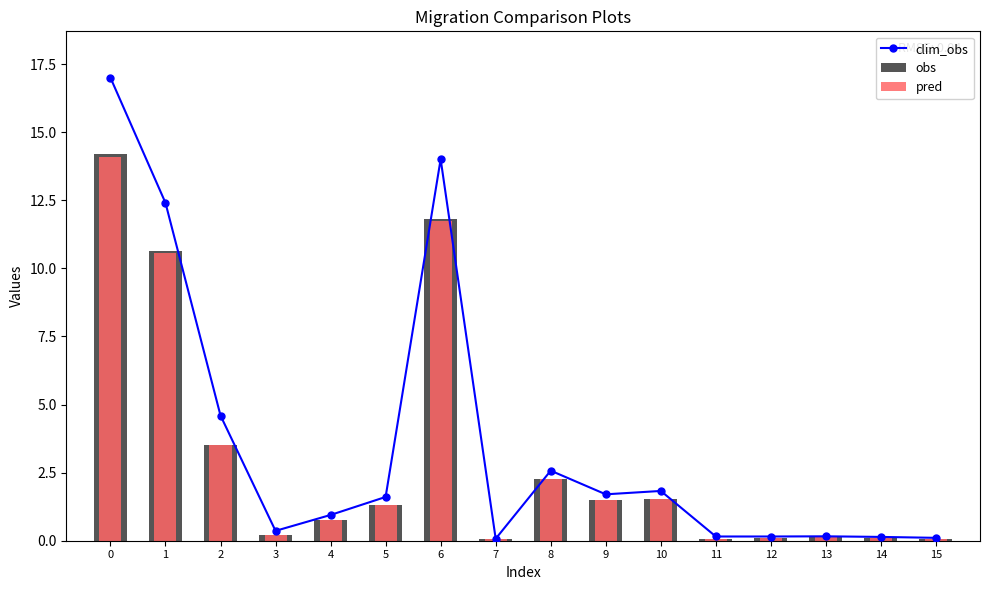

How many series are shown in this chart?

3